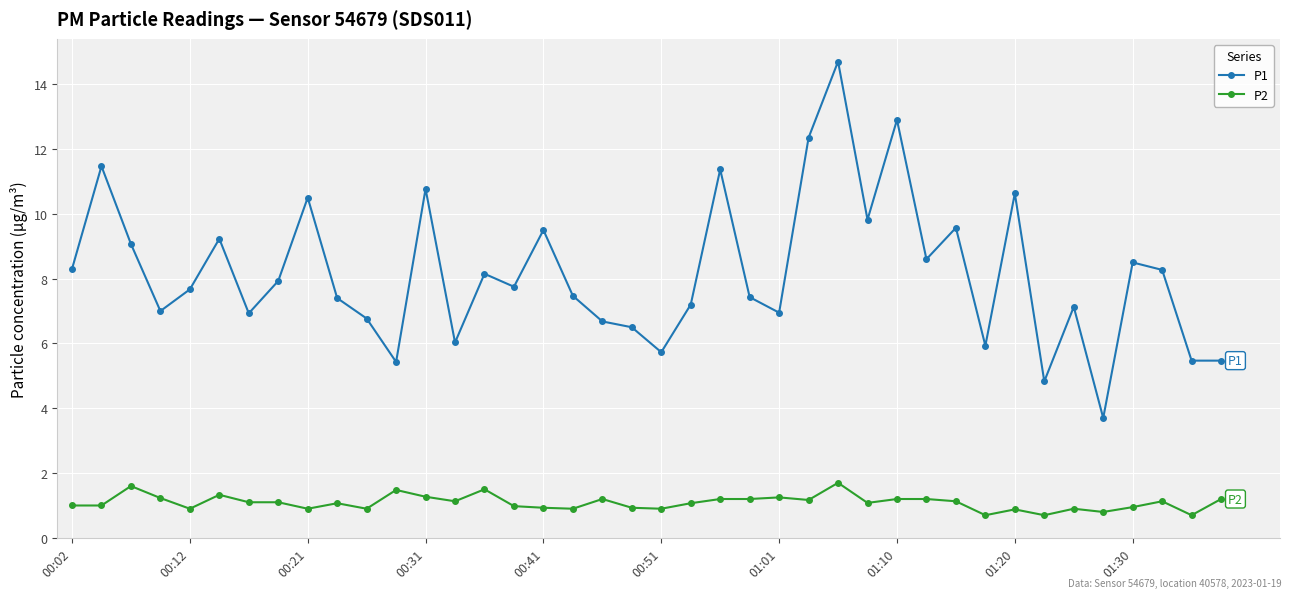

Rank the series by their maximum value, from highest to lowest.

P1, P2